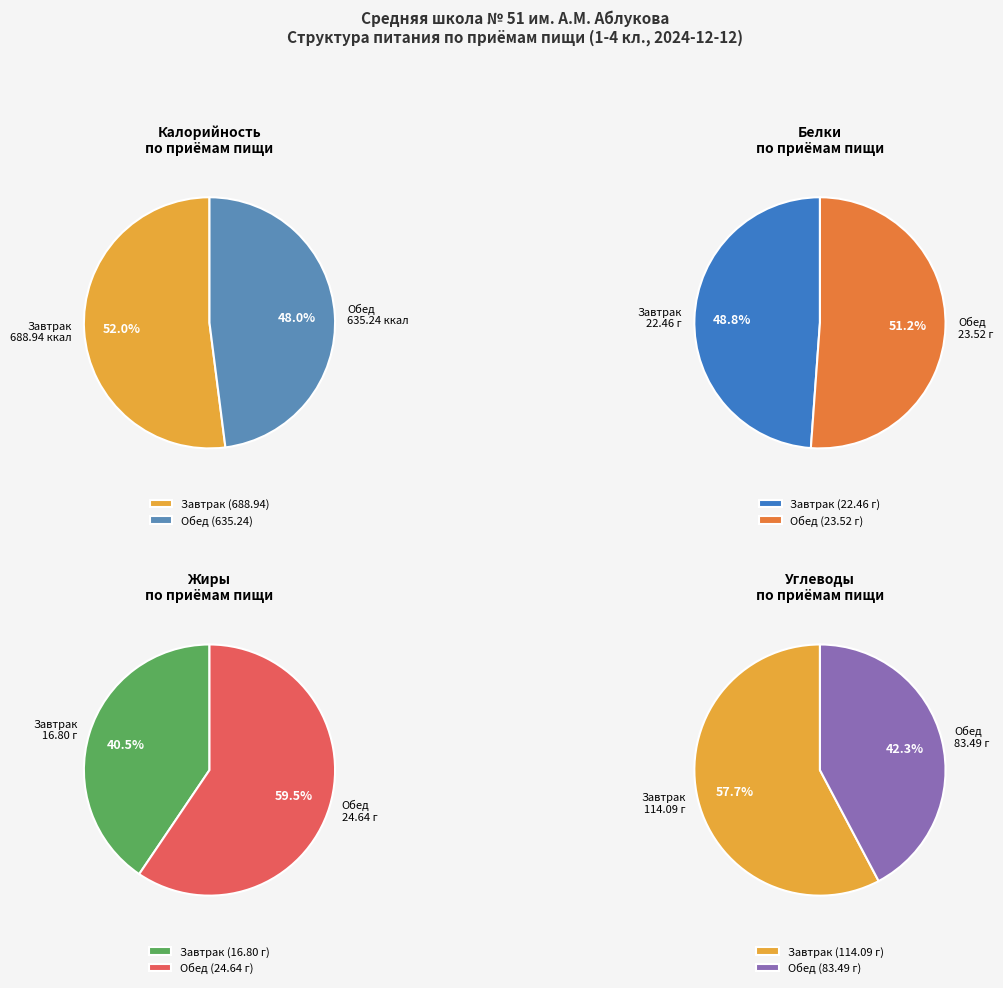

What is the smallest slice in the pie chart?

Завтрак